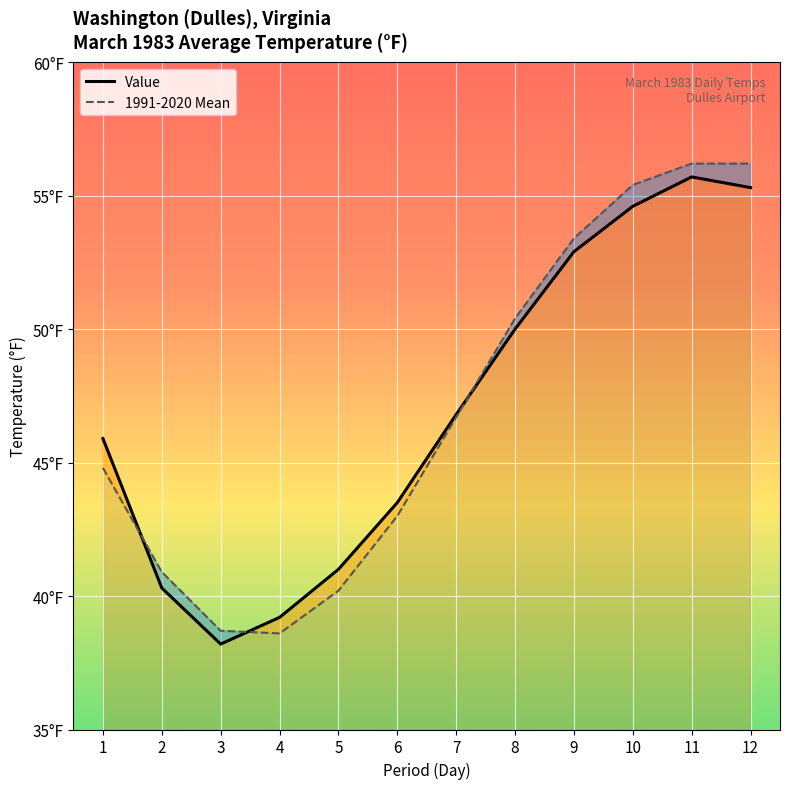

Where is Value nearest to the value 46?

1